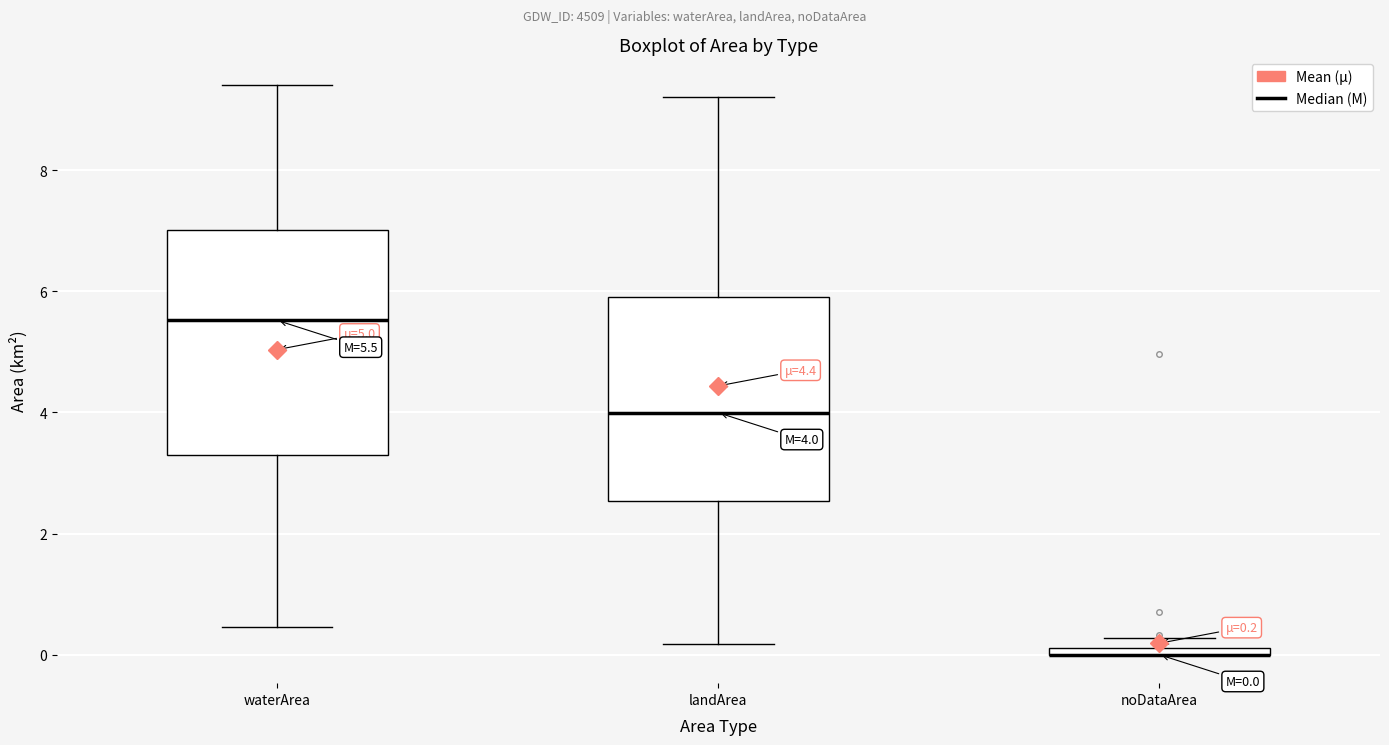

Comparing the boxes themselves (not the whiskers), which one is the tallest?

waterArea